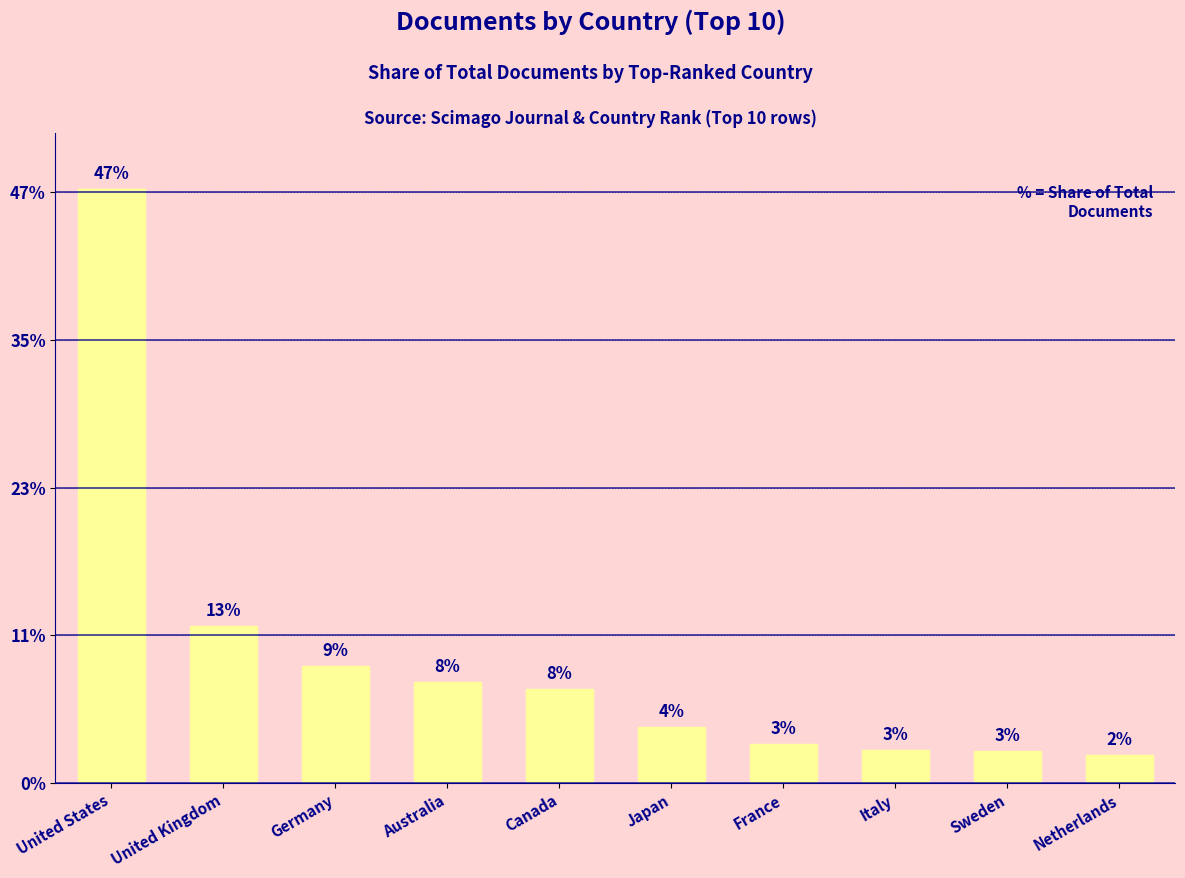

Does the chart contain any negative values?

No